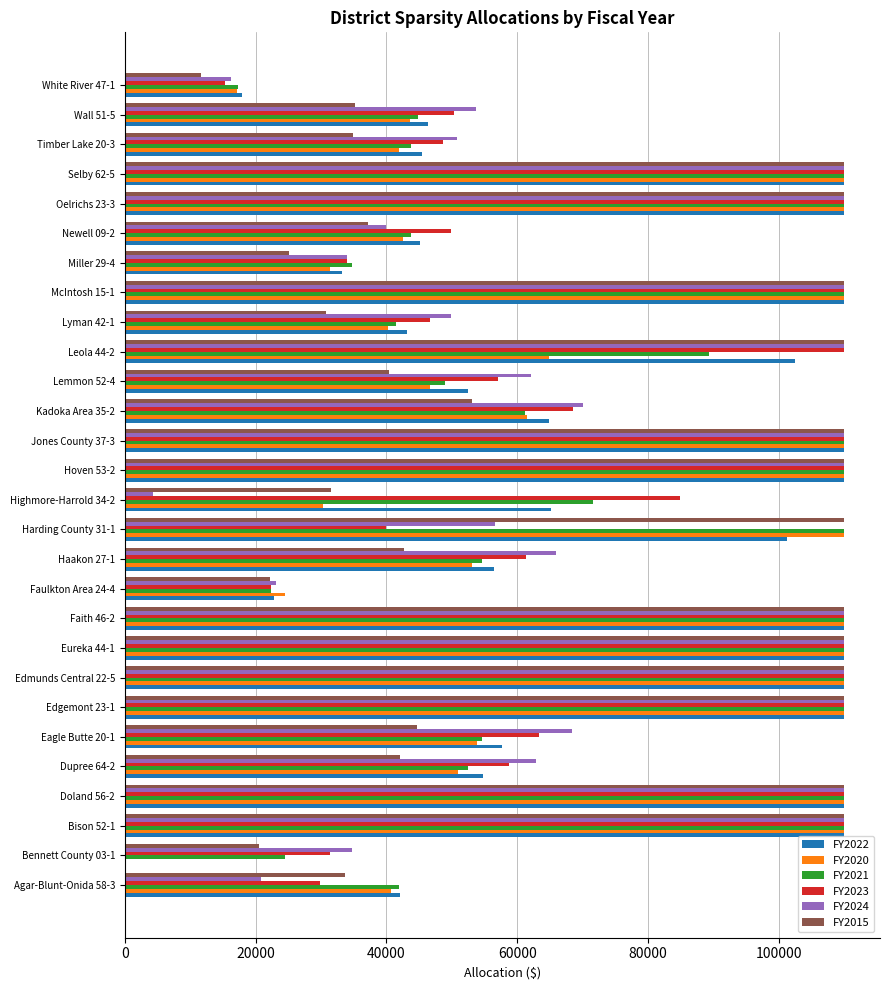

Is the value of FY2015 at Agar-Blunt-Onida 58-3 greater than the value of FY2023 at Jones County 37-3?

No